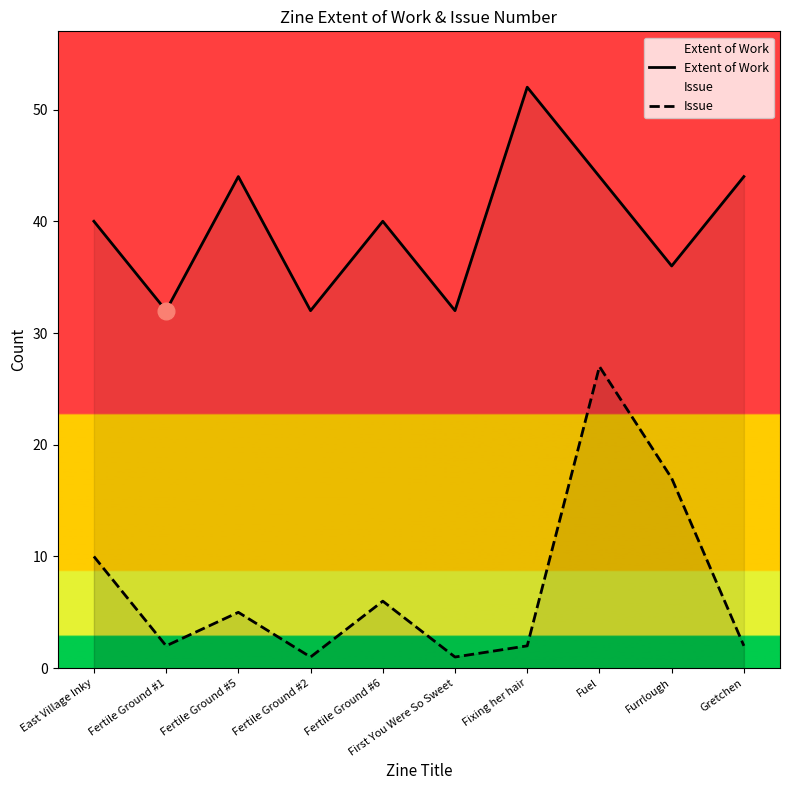

Read the Extent of Work value at Fertile Ground #6.

40